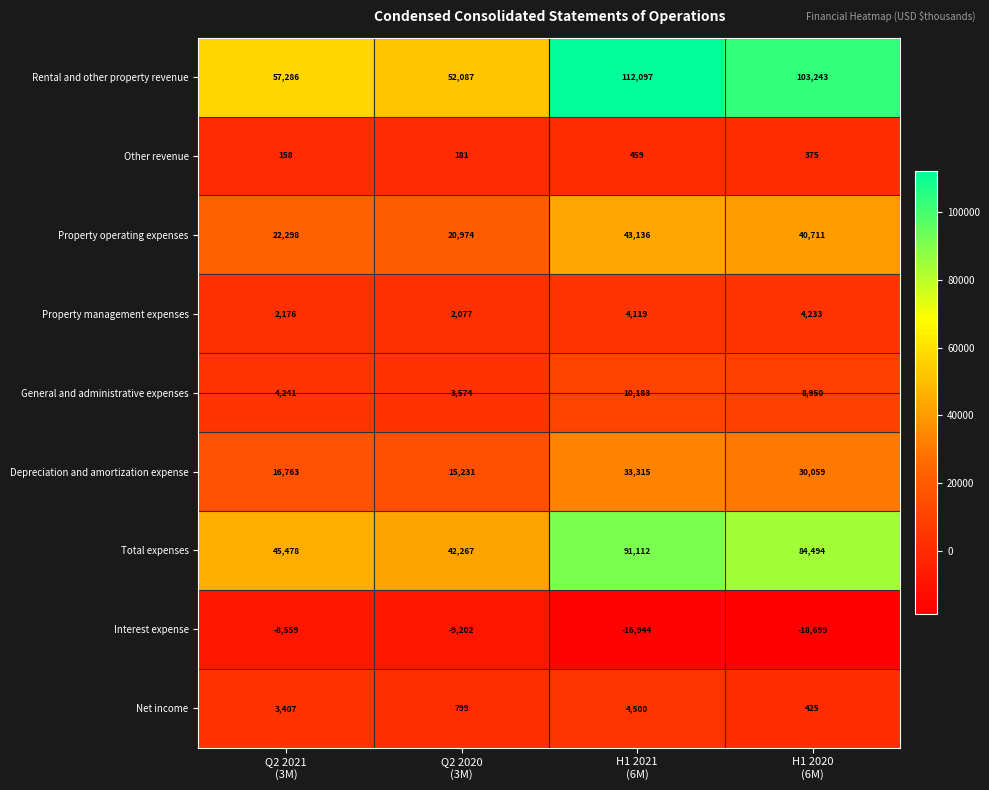

How many General and administrative expenses values are between 4241 and 10183?

3